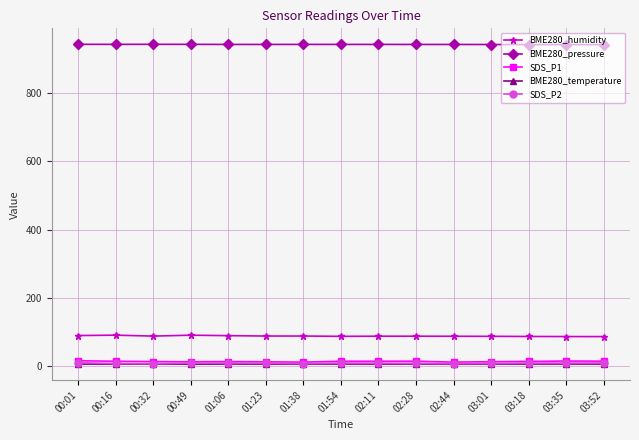

Which series has the largest total across all categories?

BME280_pressure